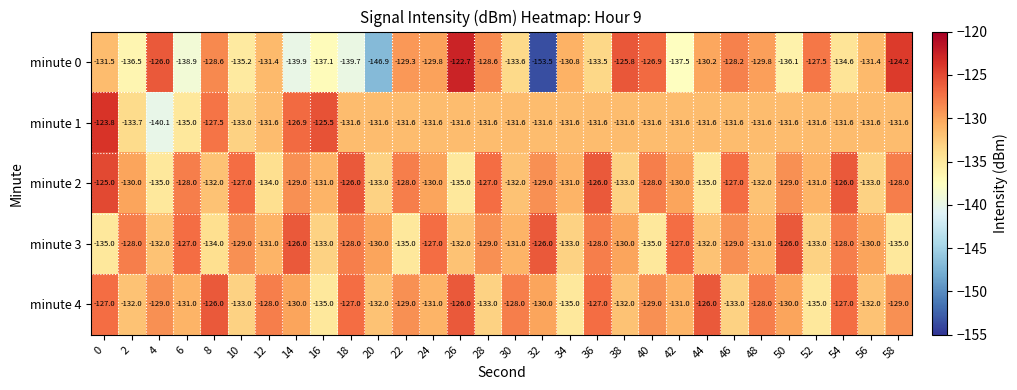

Between 12 and 30, which series saw the biggest shift?

minute 0